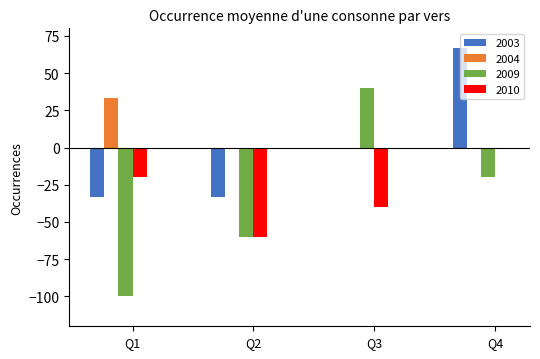

How many series are shown in this chart?

4